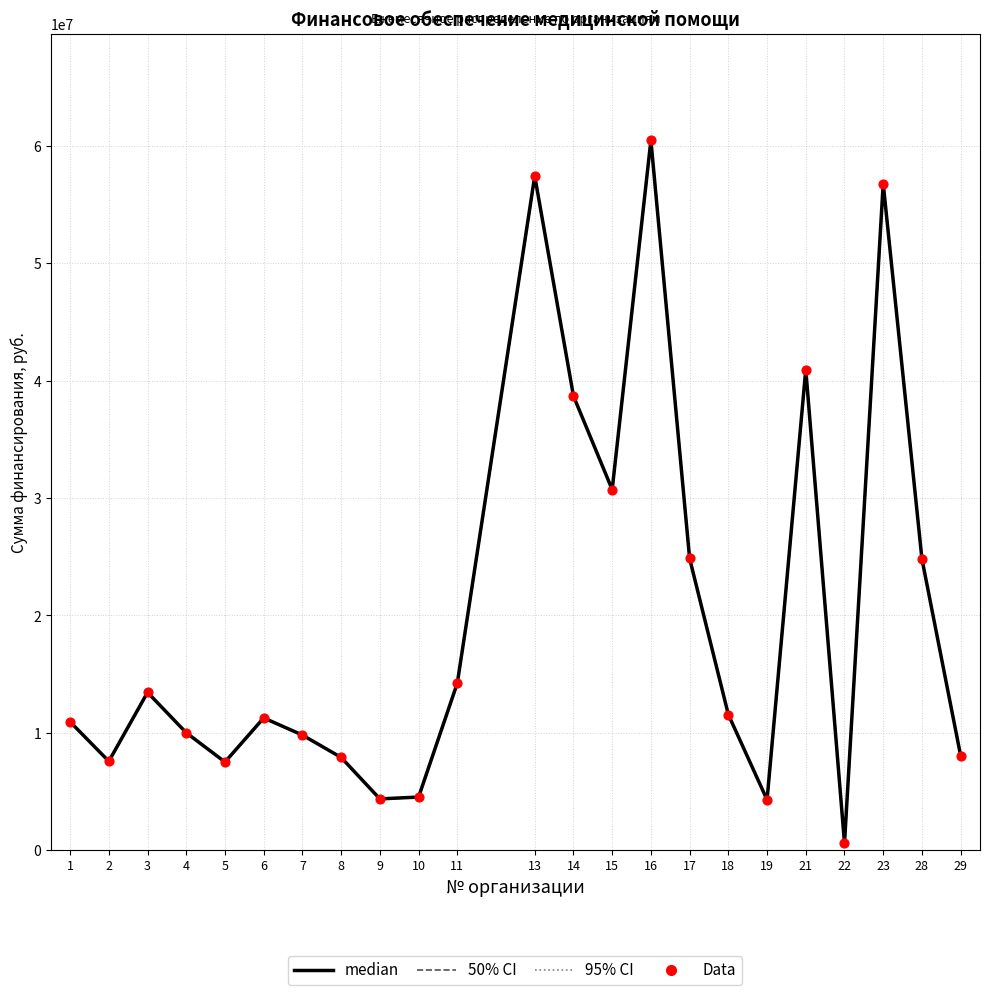

Which series reaches the minimum Y coordinate?

median